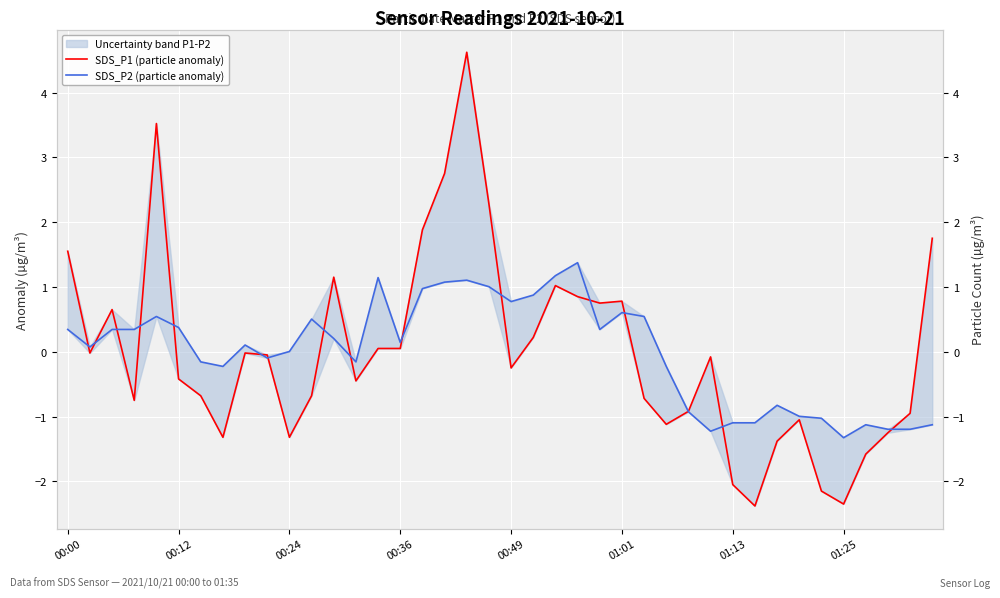

At which category is the sum across all series the highest?

18